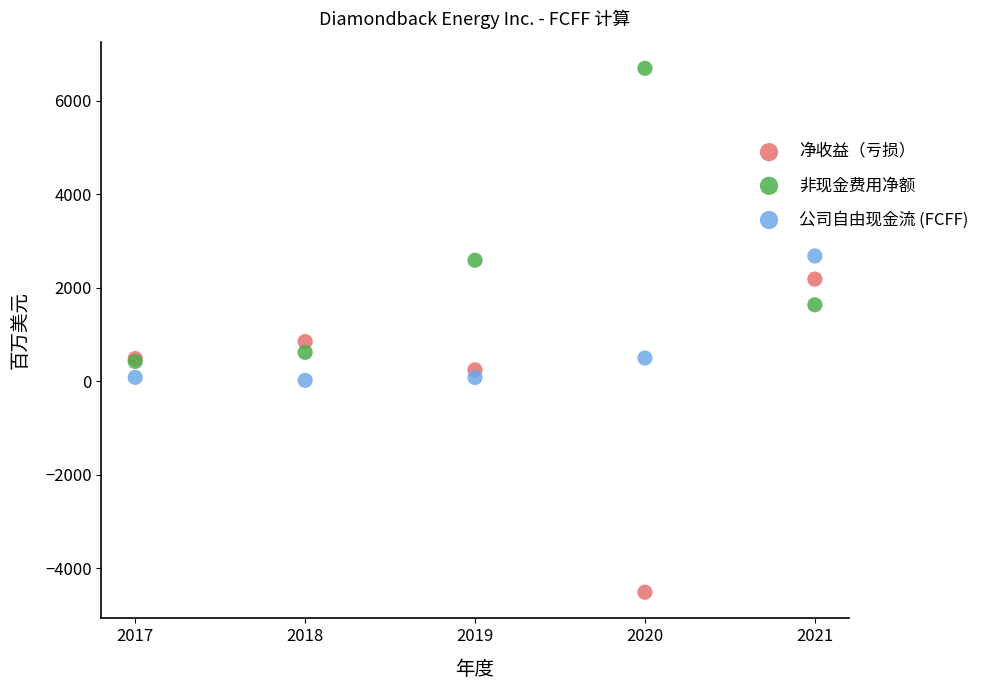

Across all series, what Y value is closest to 1088?

846